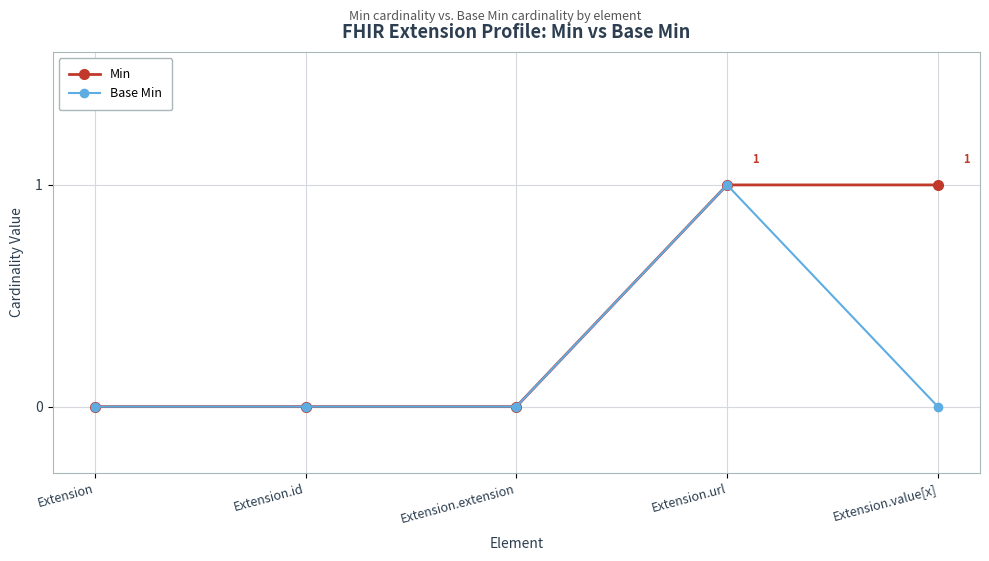

What is the difference between the Min values at Extension.id and Extension.url?

1